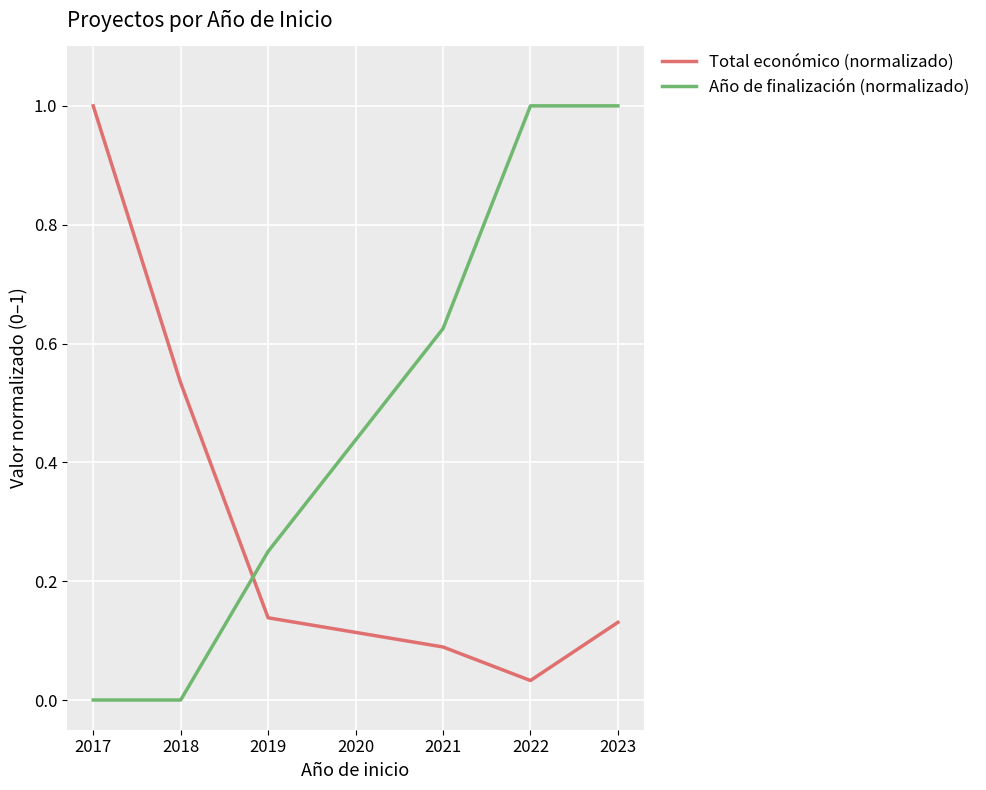

Which series has the largest total across all categories?

Año de finalización (normalizado)